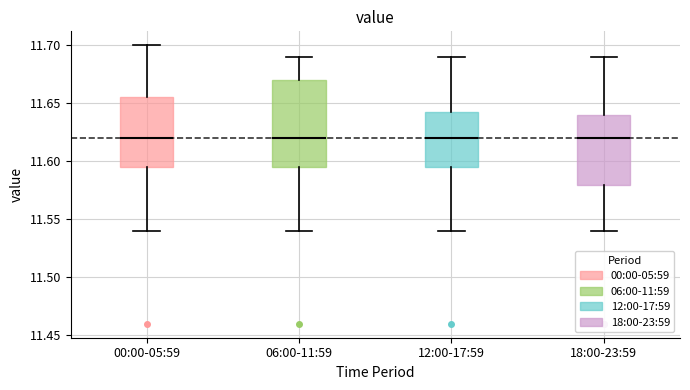

Comparing the boxes themselves (not the whiskers), which one is the tallest?

06:00-11:59